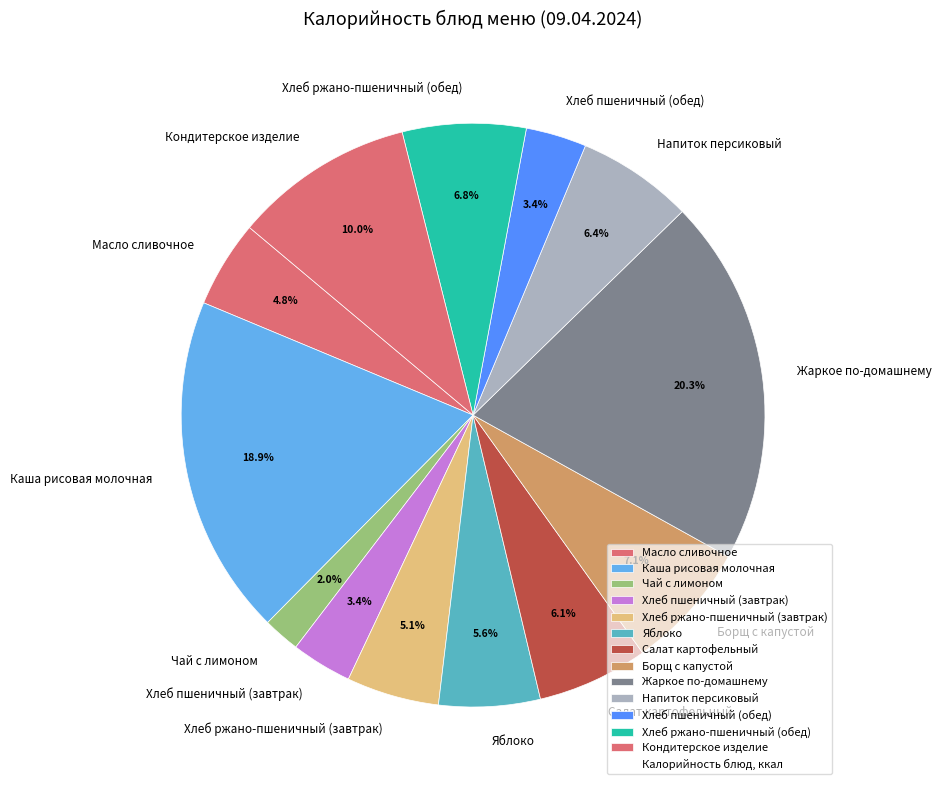

Is Масло сливочное the majority of the pie?

No